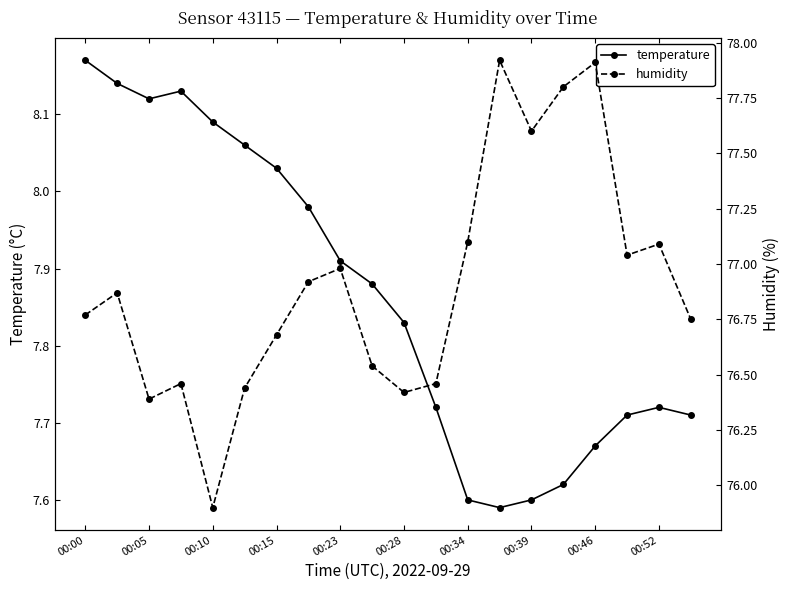

Is it true that temperature equals 4.8 at 00:28?

False